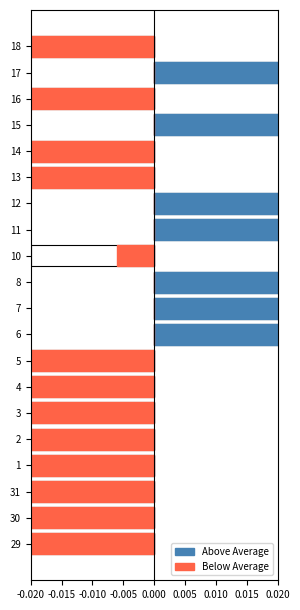

What is the smallest value displayed?

-1.5